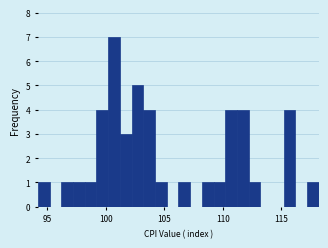

Around what value on the x-axis is the tallest bar? Give the approximate position of its centre, as read against the axis.

100.5